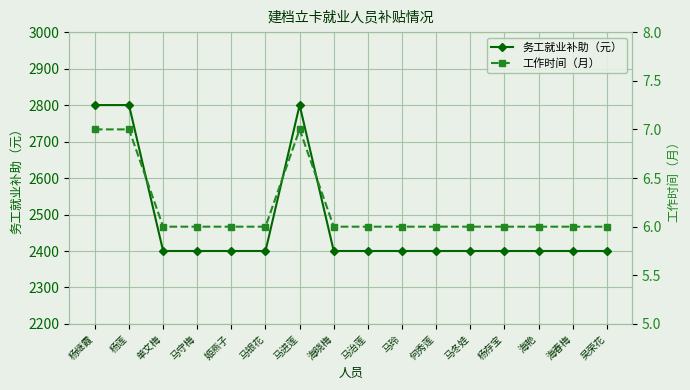

How many interior local peaks does the 工作时间（月） series have?

1